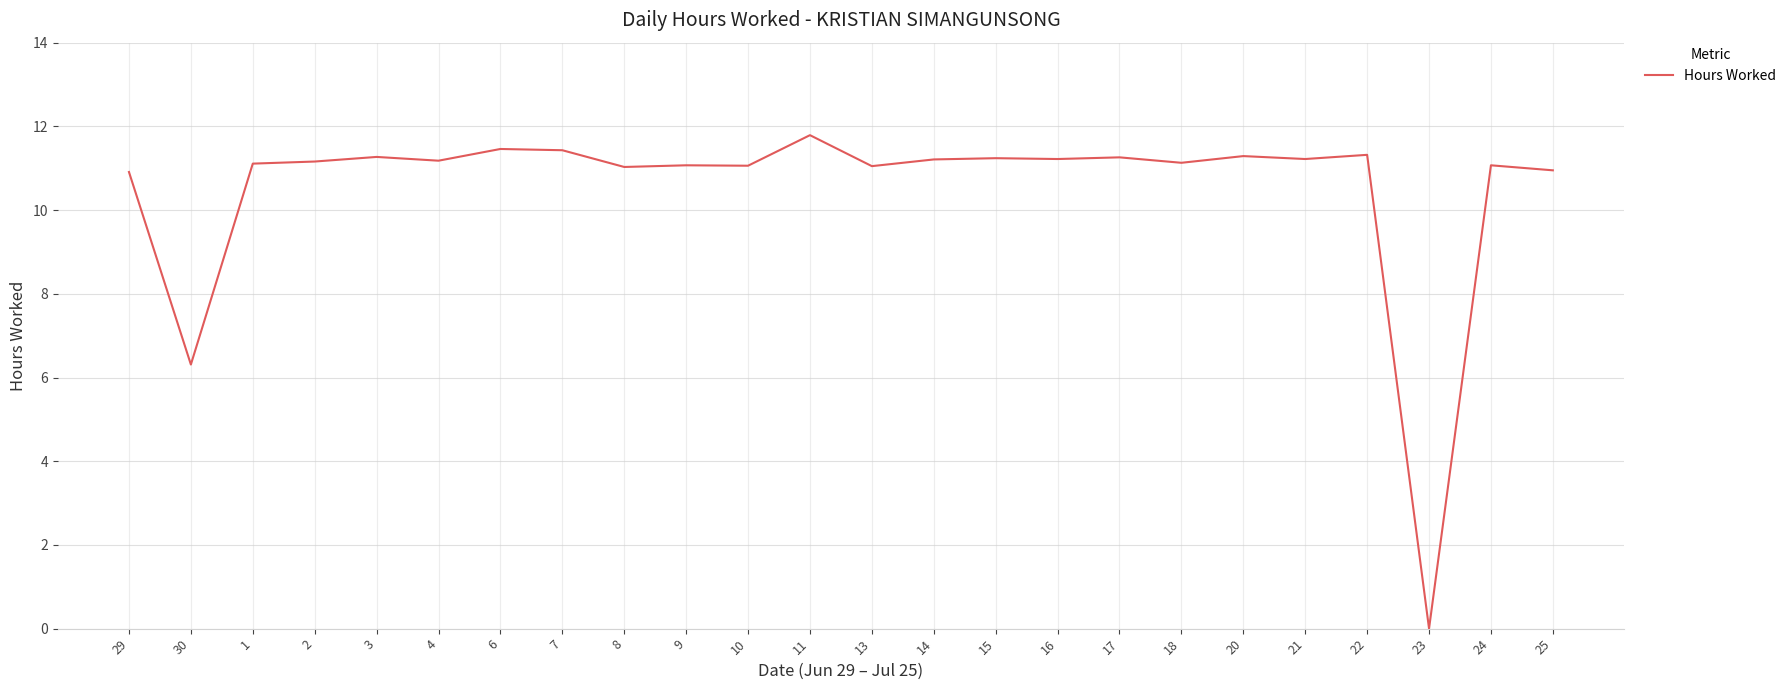

Which label corresponds to the smallest value in the chart?

23